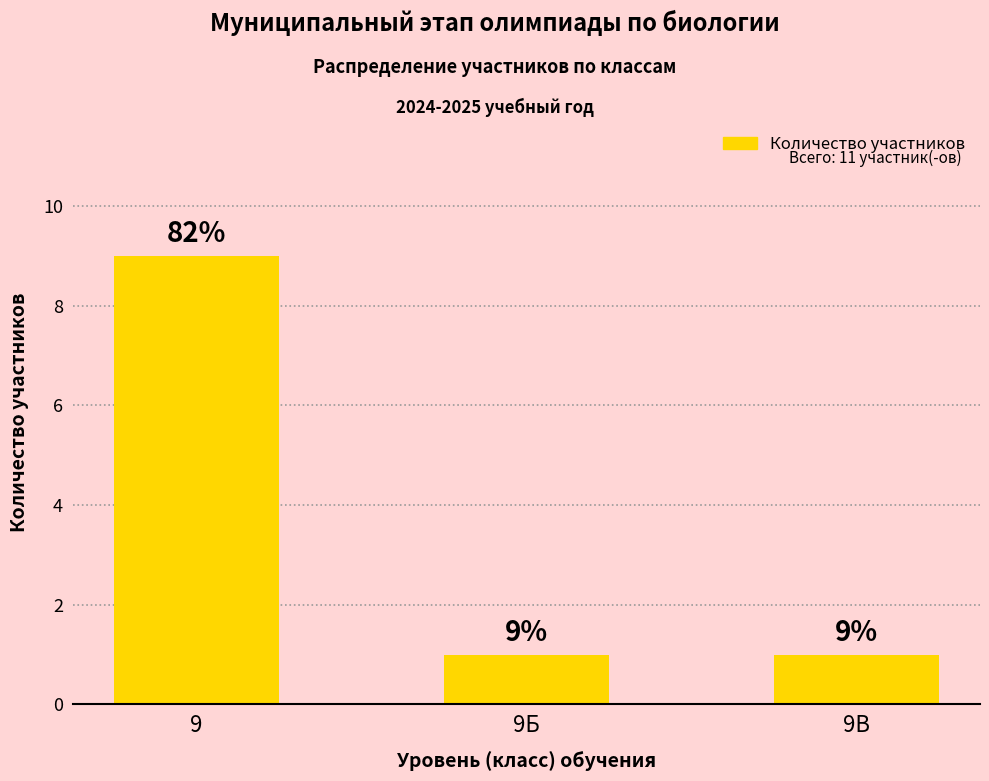

Between 9 and 9Б, which is larger?

9